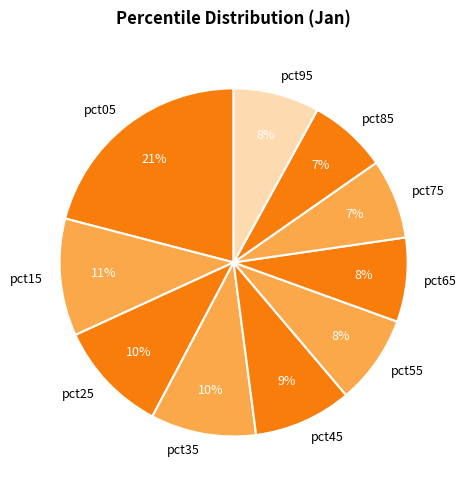

How many slices are in this pie chart?

10